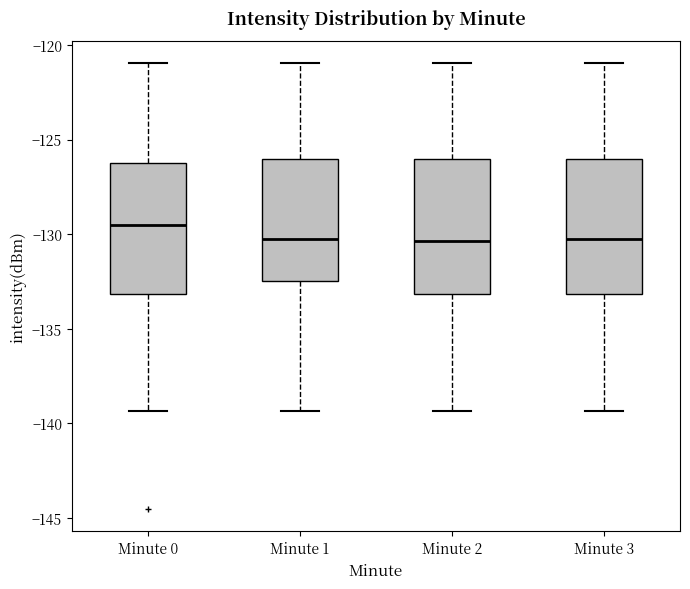

Where is the lower edge of the box for Minute 2 on the y-axis? The values are not printed on the chart, so give them approximately, as read against the axis.

-133.0